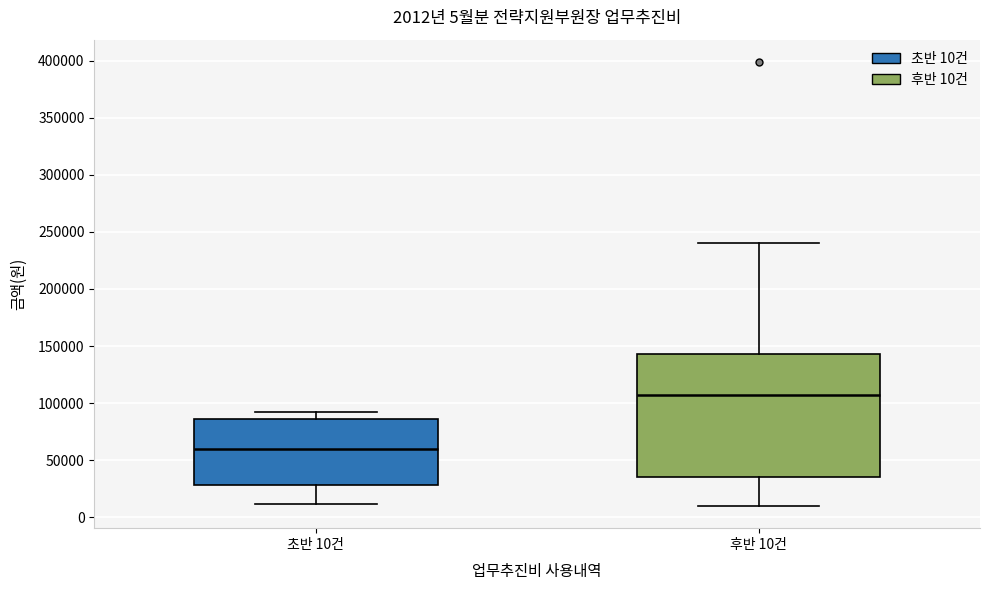

Which box is the tallest, from its lower edge to its upper edge?

후반 10건